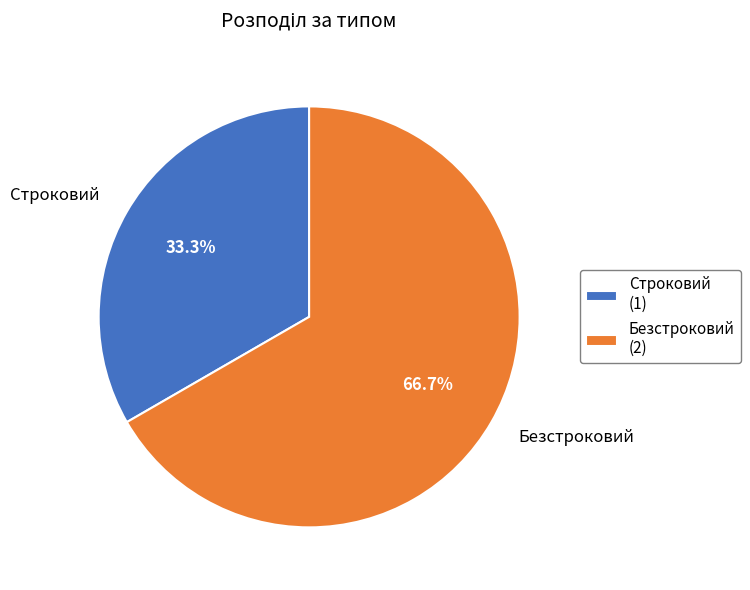

Rank the categories by value from highest to lowest.

Безстроковий, Строковий